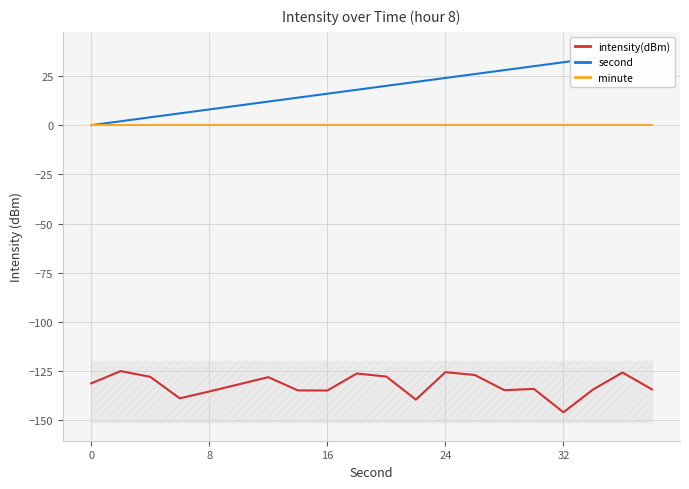

What is the difference between the maximum and minimum values in the intensity(dBm) series?

21.0